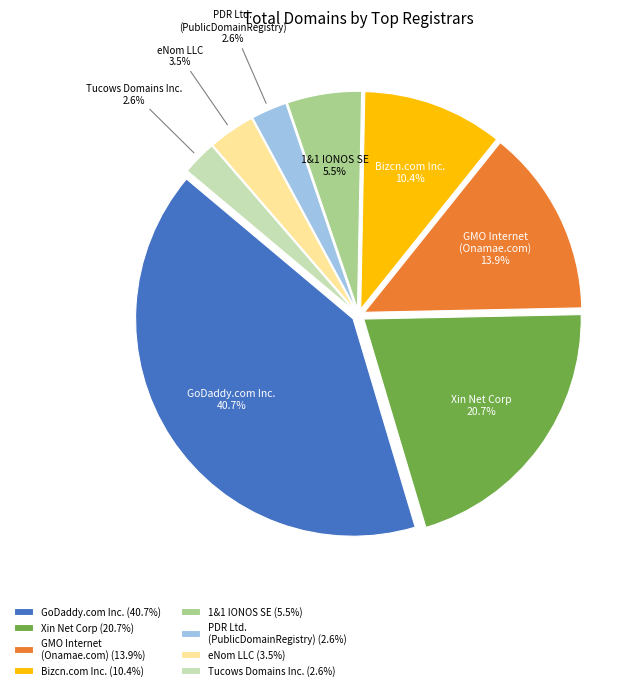

What portion of the pie excludes Bizcn.com Inc. (10.4%)?

89.6%